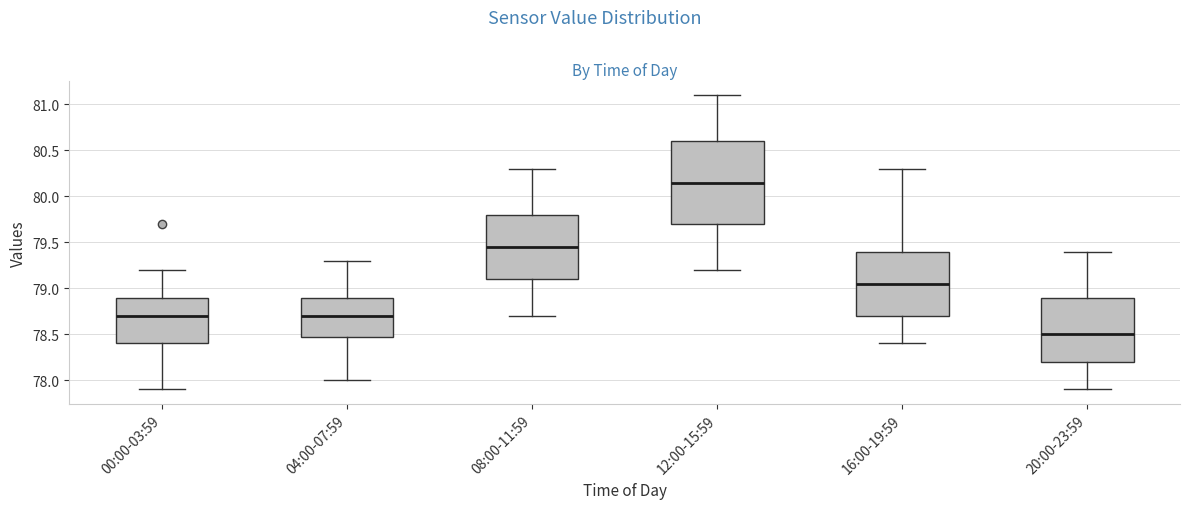

Where does the lower whisker of the box for 16:00-19:59 end on the y-axis? The values are not printed on the chart, so give them approximately, as read against the axis.

78.40